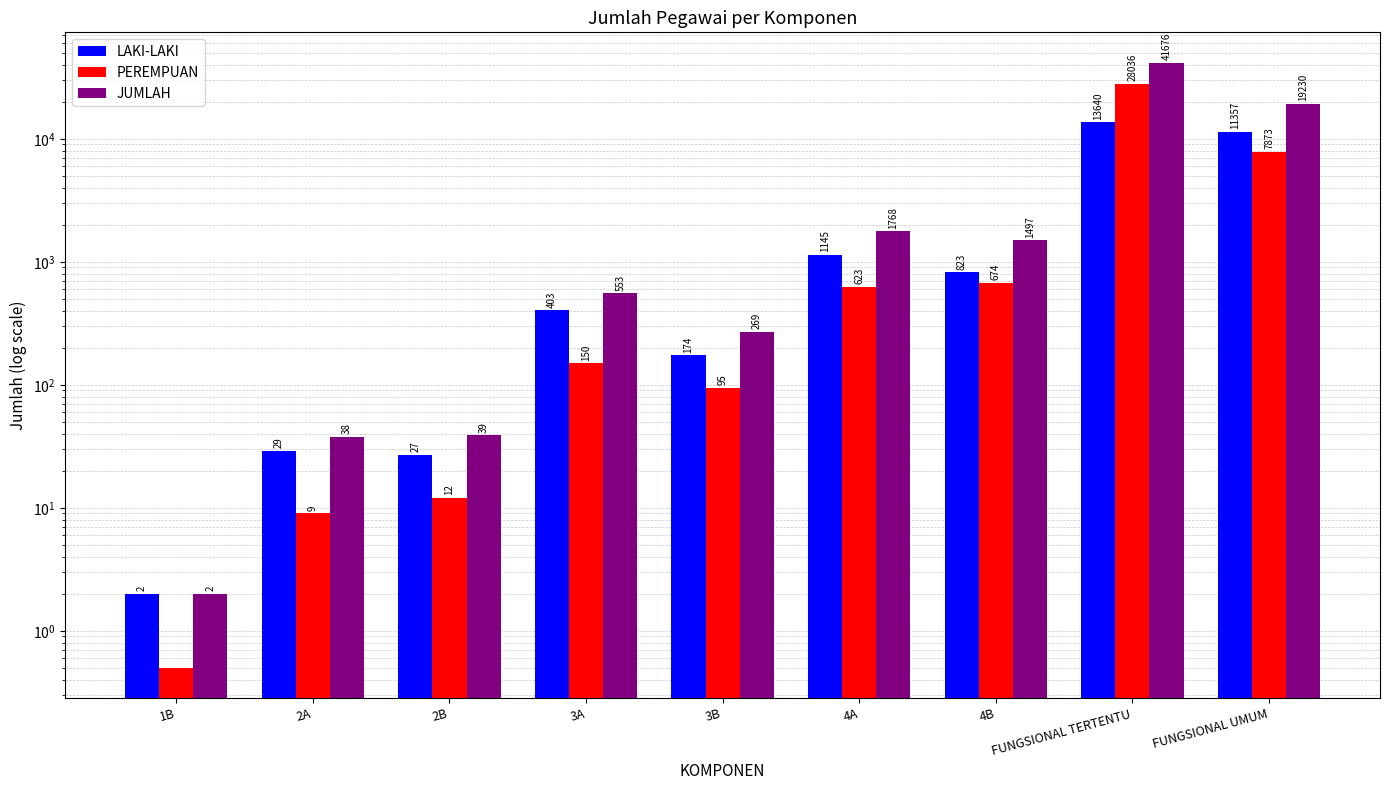

What is the difference between the PEREMPUAN values at FUNGSIONAL UMUM and 1B?

7872.5